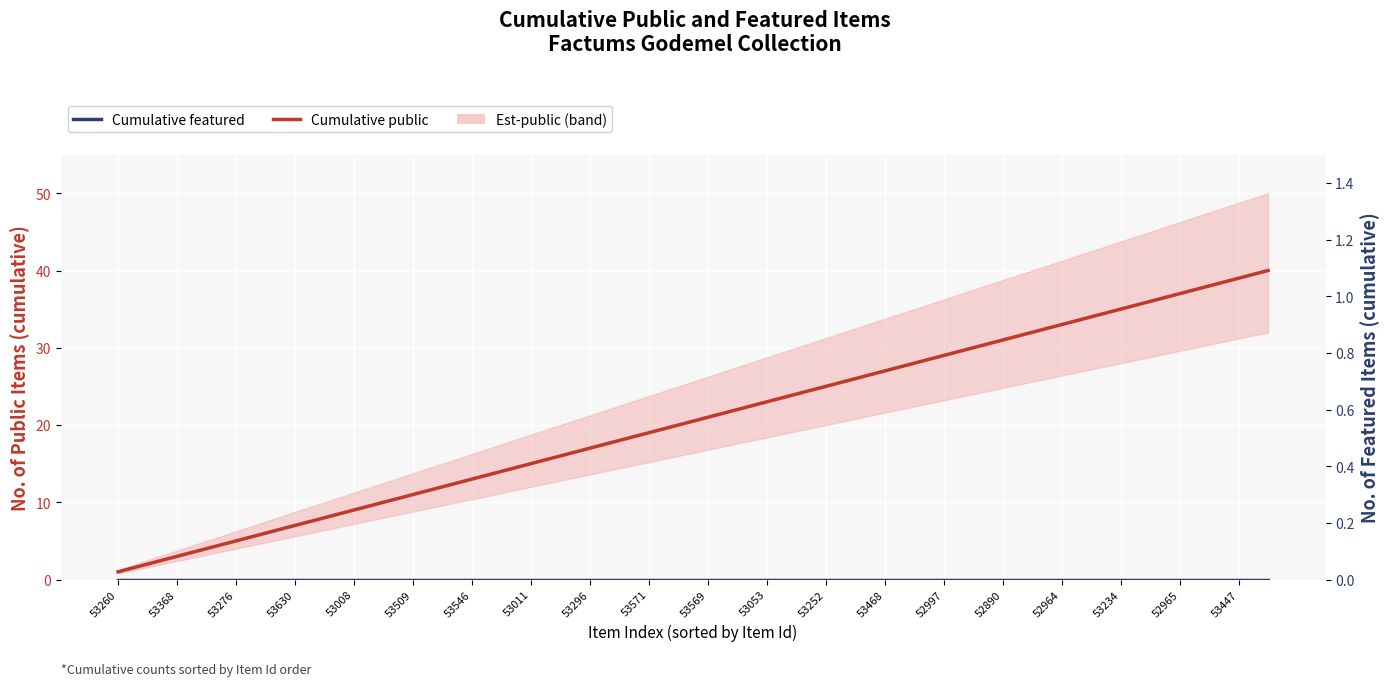

Reading left to right, list all the values displayed in this chart.

Cumulative public: 1	2	3	4	5	6	7	8	9	10	11	12	13	14	15	16	17	18	19	20	21	22	23	24	25	26	27	28	29	30	31	32	33	34	35	36	37	38	39	40
Cumulative featured: 0	0	0	0	0	0	0	0	0	0	0	0	0	0	0	0	0	0	0	0	0	0	0	0	0	0	0	0	0	0	0	0	0	0	0	0	0	0	0	0